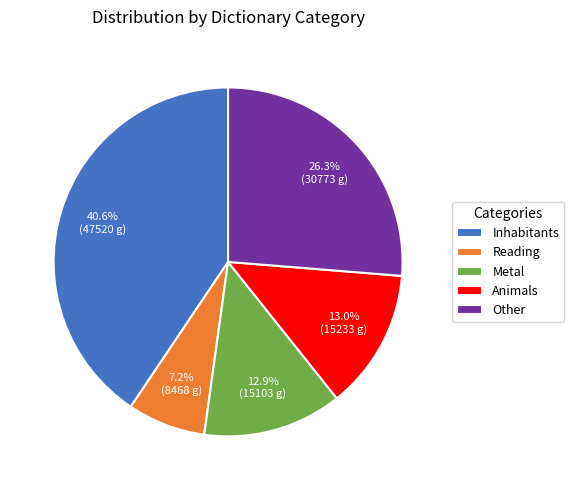

What percentage is NOT represented by Inhabitants?

59.4%